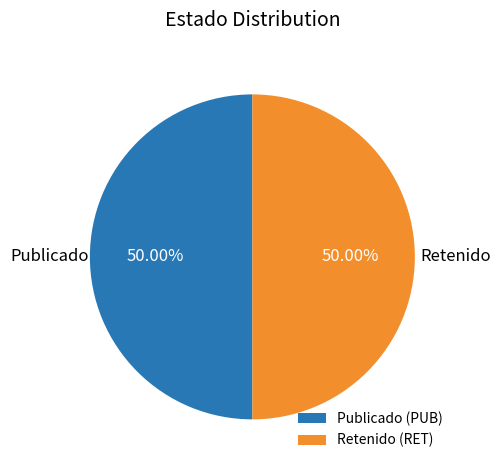

Is the sum of Retenido (RET) and Publicado (PUB) greater than half?

Yes